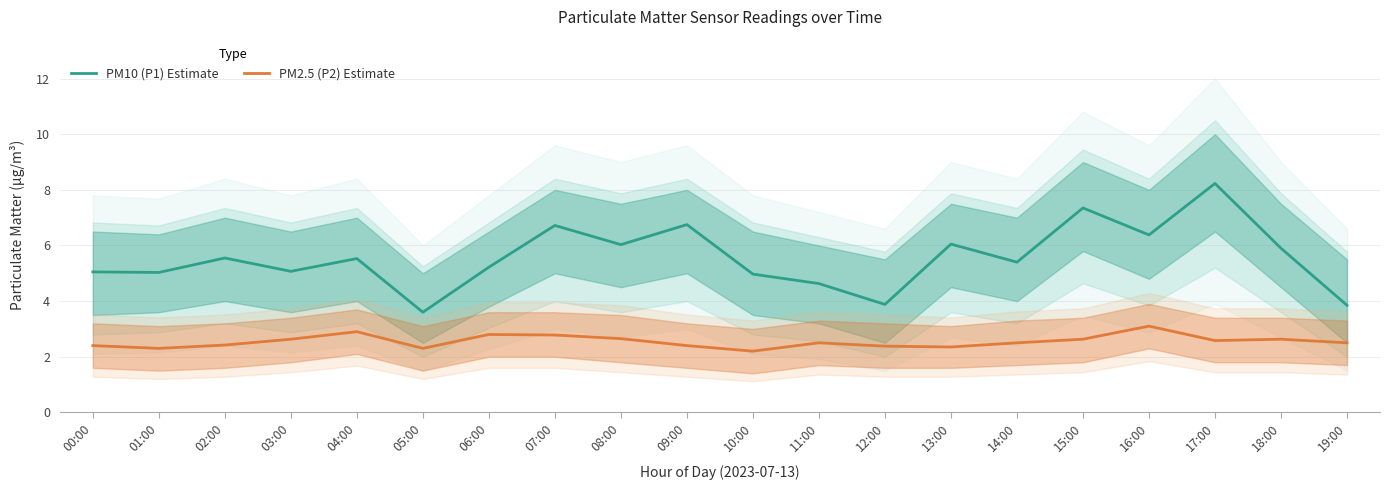

Is this an area chart (filled region under the line)?

No